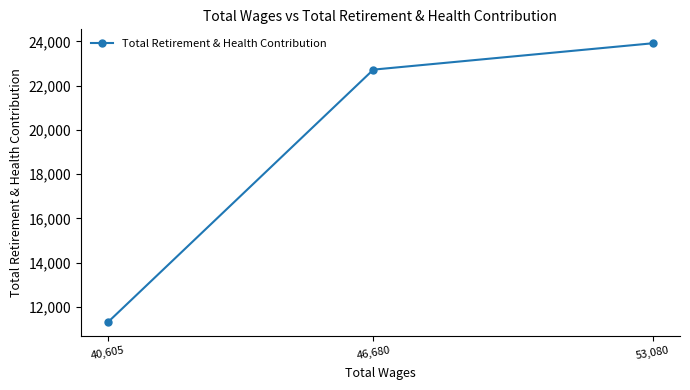

What is the sum of the values at 53,080 and 40,605?

35234